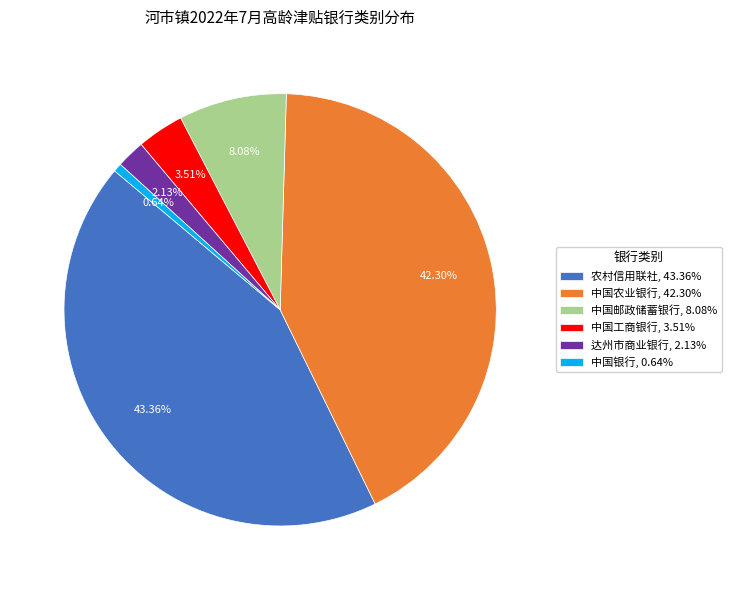

Count the number of slices in the pie.

6